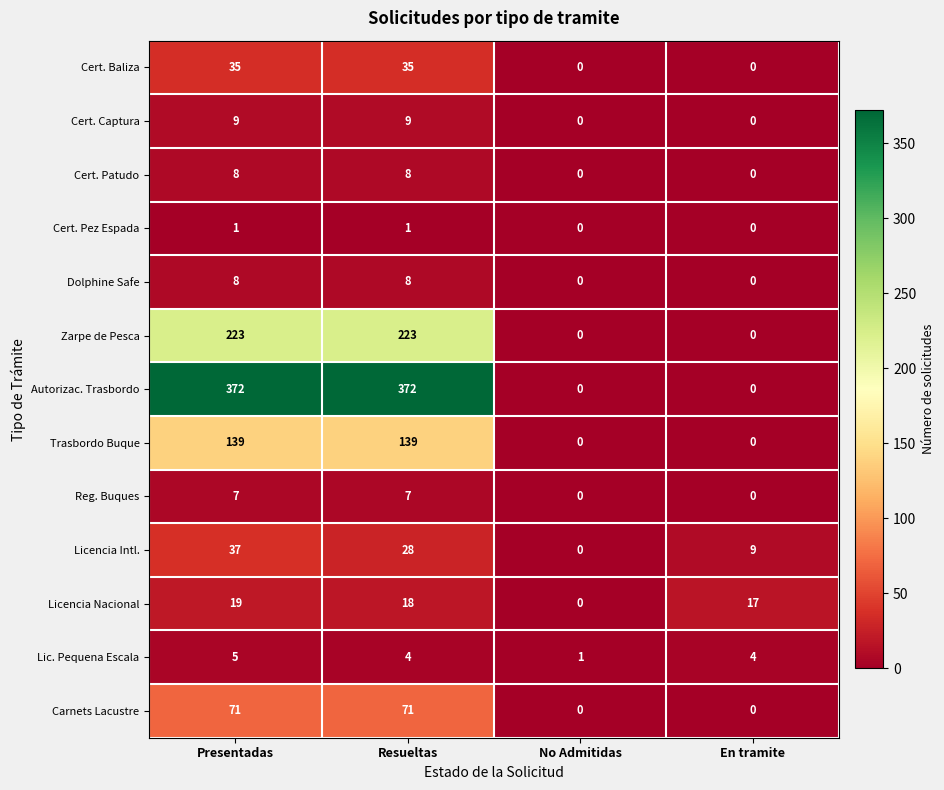

What is the spread (max minus min) of values at Resueltas?

371